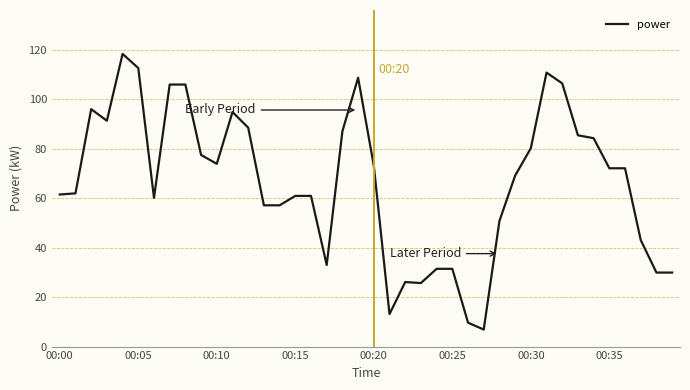

What is the minimum value shown in the chart?

6.9